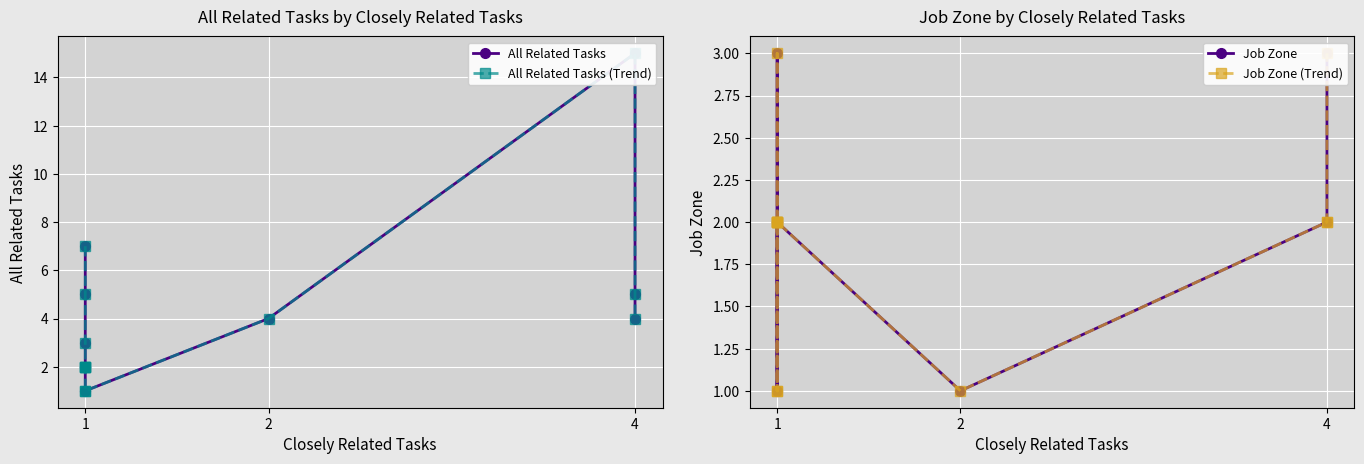

True or false: All Related Tasks and All Related Tasks (Trend) intersect in this chart.

False